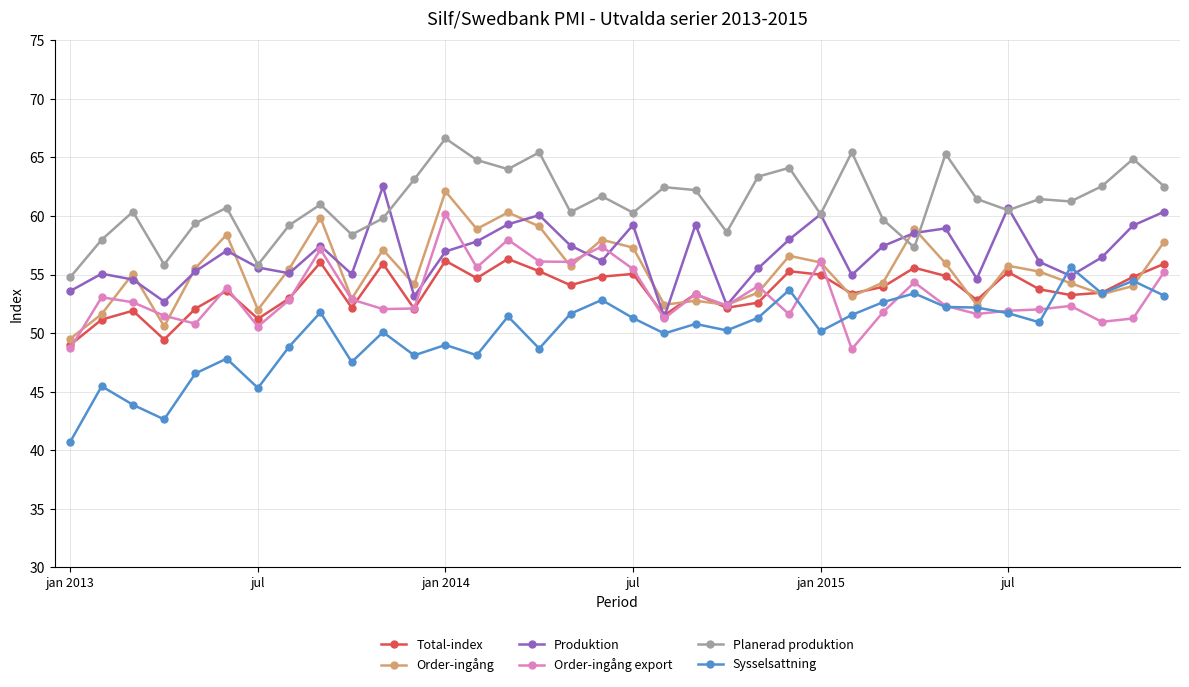

In Order-ingång export, how many points are lower than both neighbors (excluding endpoints)?

11